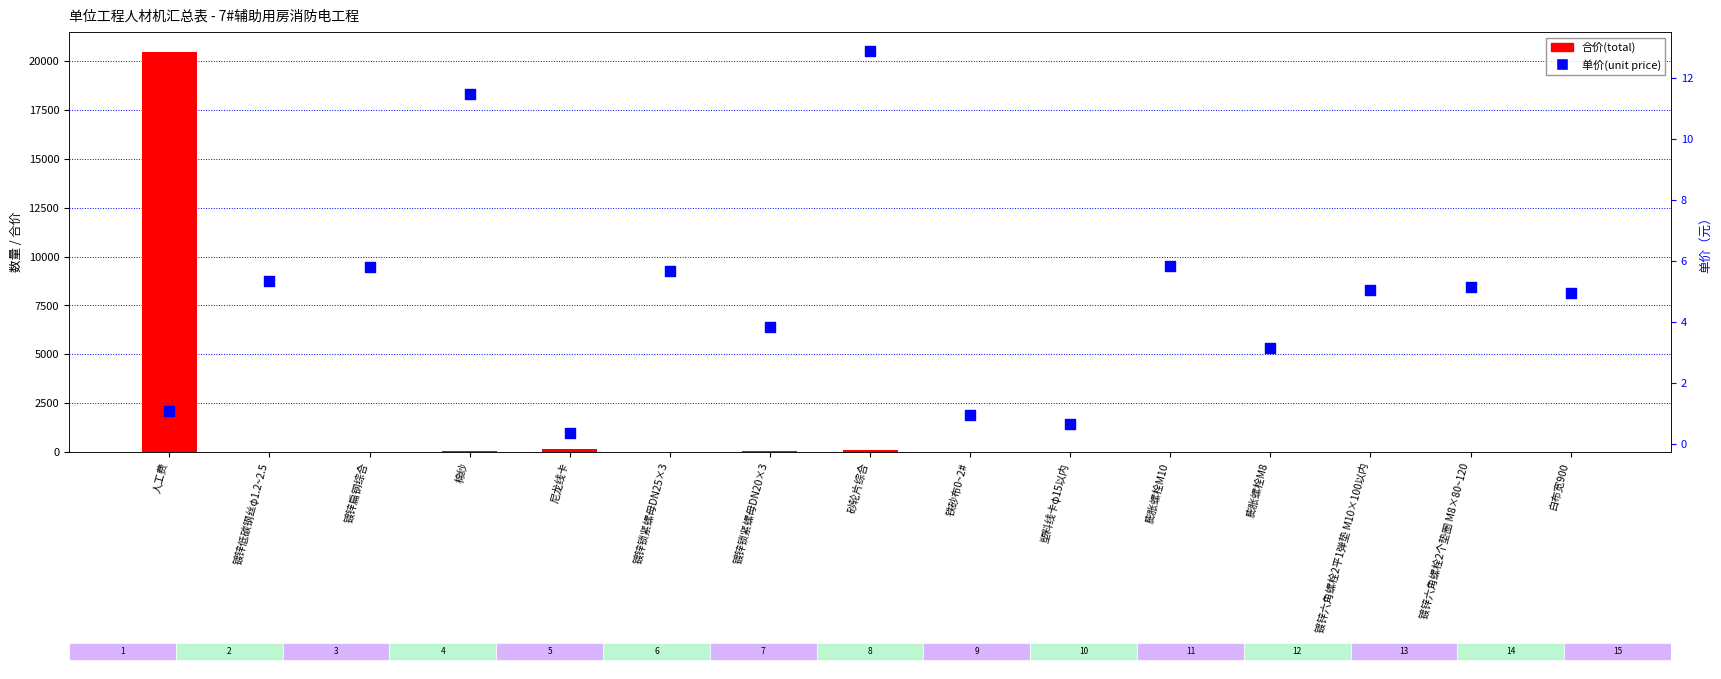

Is the value of 单价(unit price) at 镀锌锁紧螺母DN20×3 greater than the value of 合价(total) at 白布宽900?

Yes